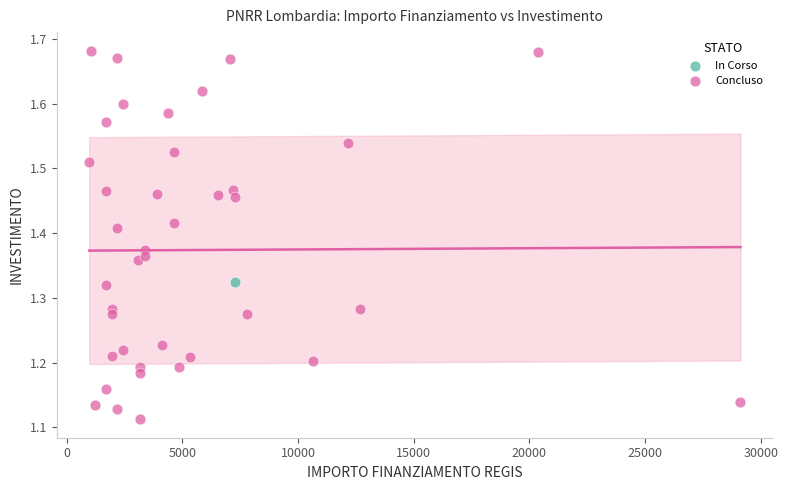

What are all the series names shown in the legend?

Concluso, In Corso